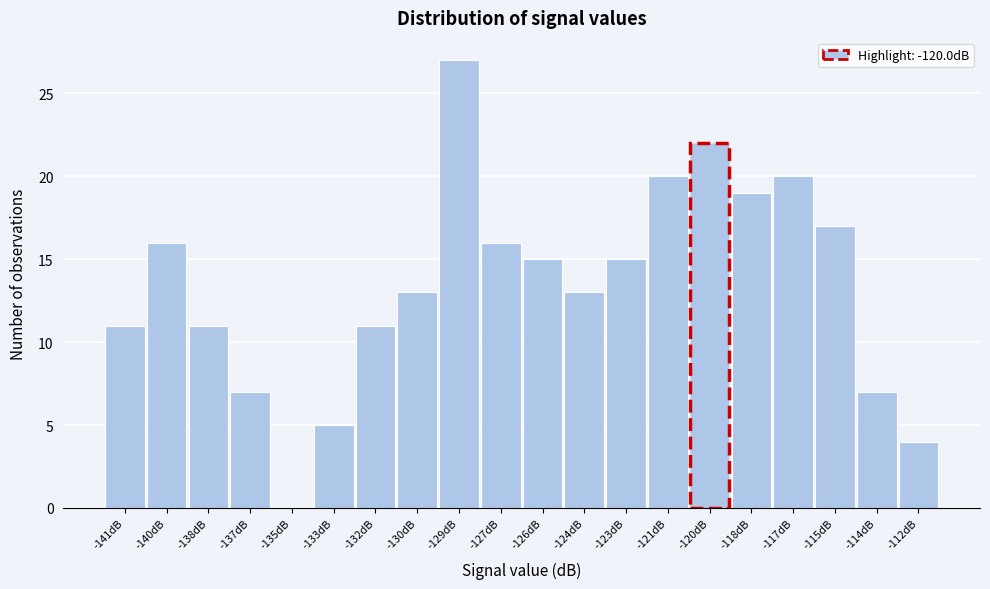

Reading left to right, extract all data points from this chart.

-141dB=11	-140dB=16	-138dB=11	-137dB=7	-135dB=0	-133dB=5	-132dB=11	-130dB=13	-129dB=27	-127dB=16	-126dB=15	-124dB=13	-123dB=15	-121dB=20	-120dB=22	-118dB=19	-117dB=20	-115dB=17	-114dB=7	-112dB=4